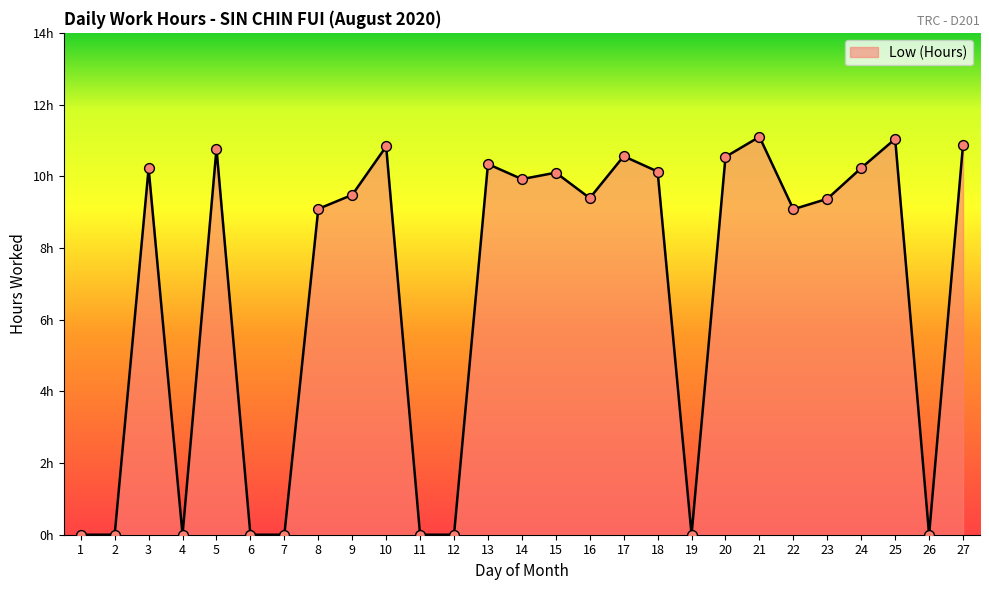

What is the change in value from 2 to 3?

+10.2